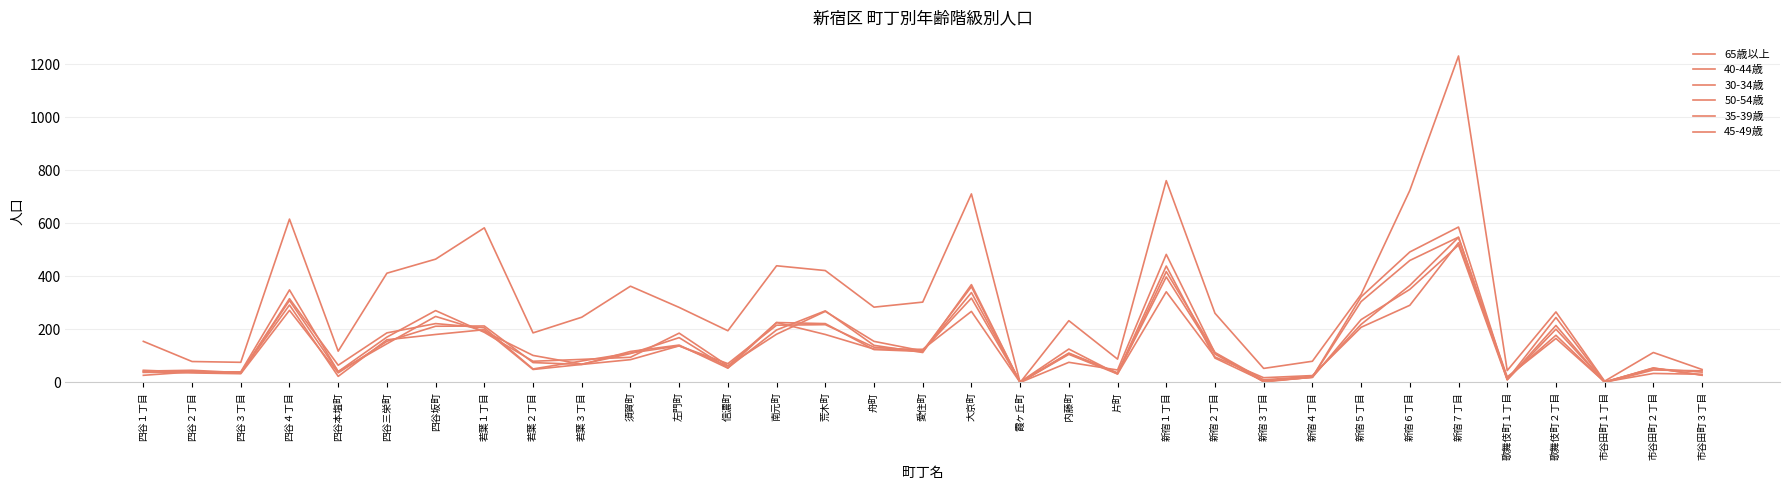

How many lines are shown in the chart?

6